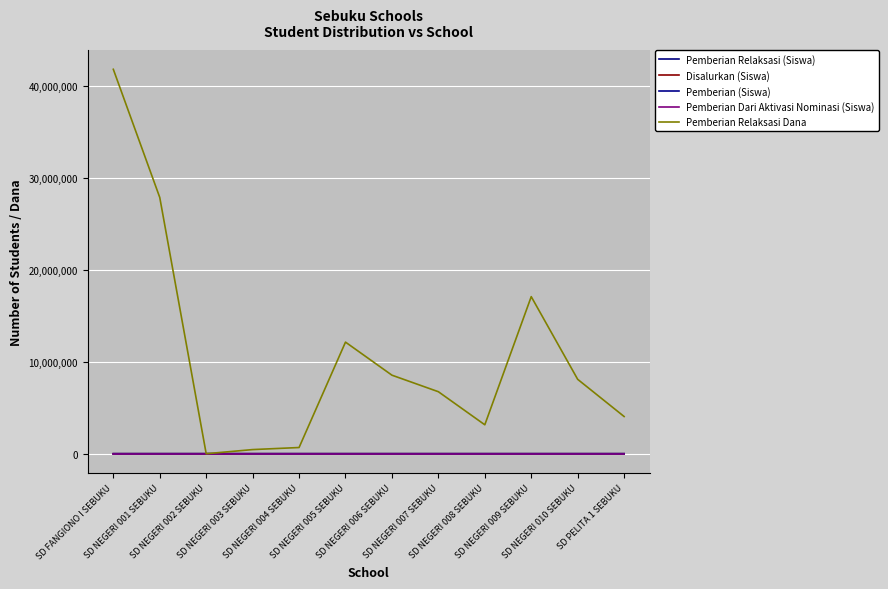

Is this an area chart (filled region under the line)?

No